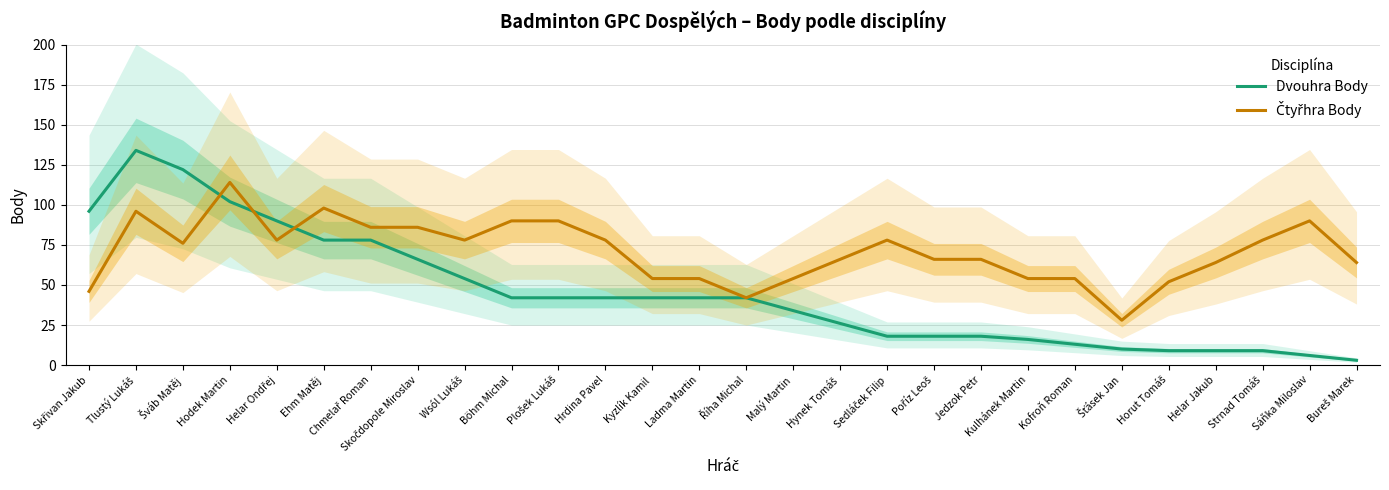

What is the smallest value displayed?

3